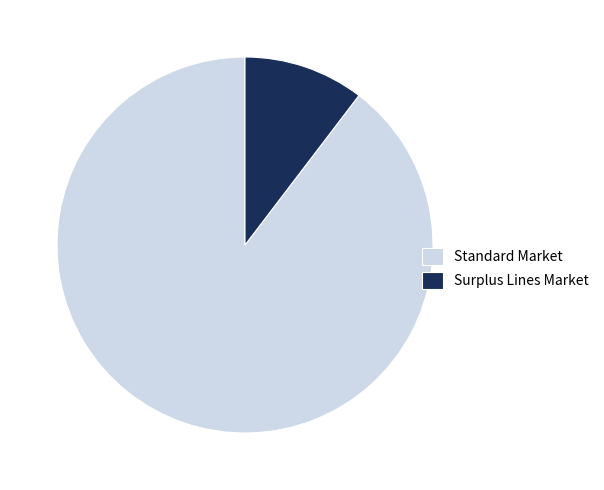

Count the number of slices in the pie.

2